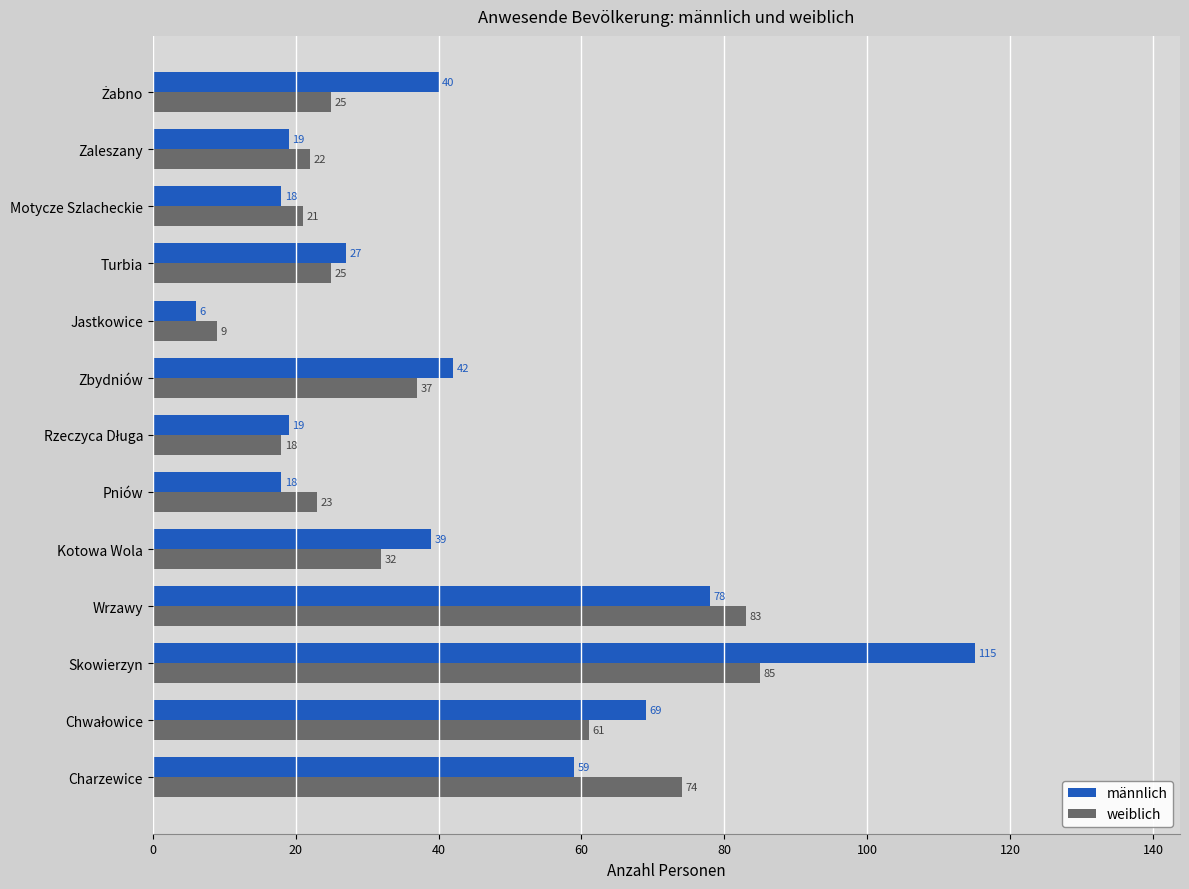

List the series in order of their peak value, lowest first.

weiblich, männlich